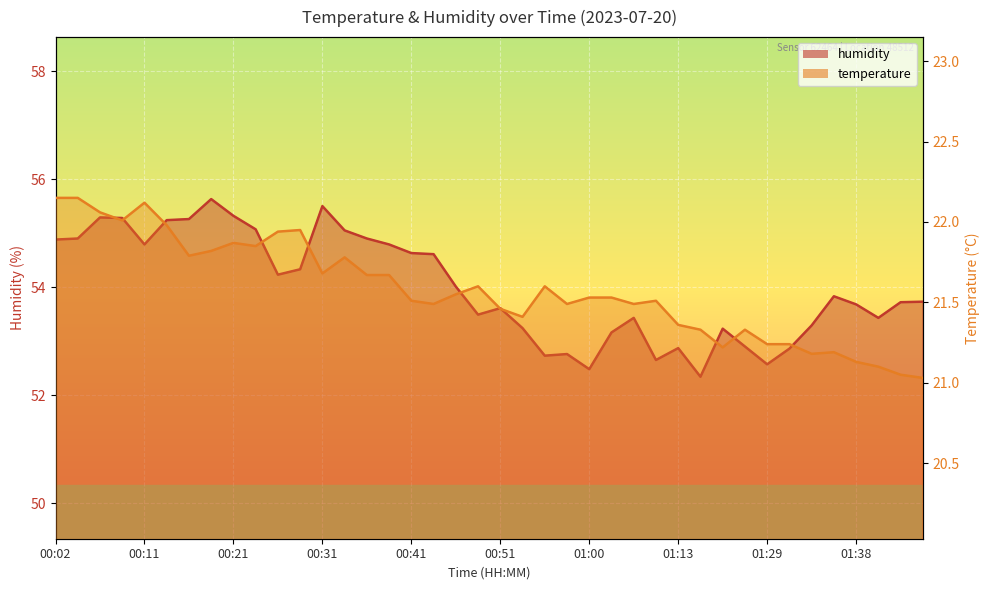

What is the sum of all humidity values?

2159.7